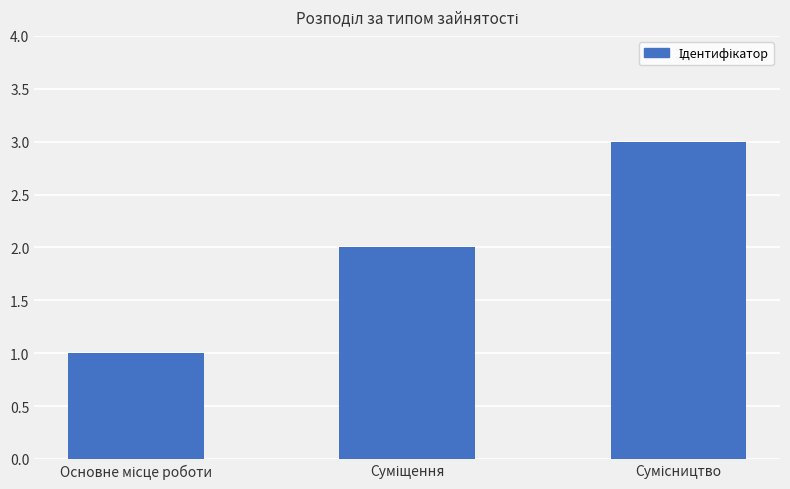

What is the minimum value shown in the chart?

1